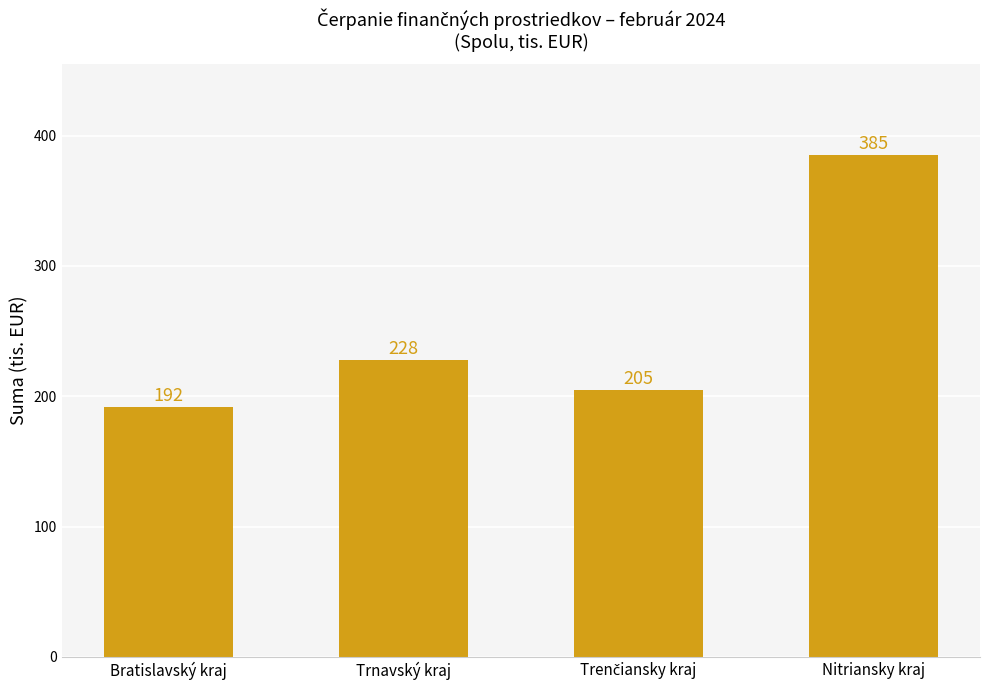

What is the label of the 1st bar from the right?

Nitriansky kraj